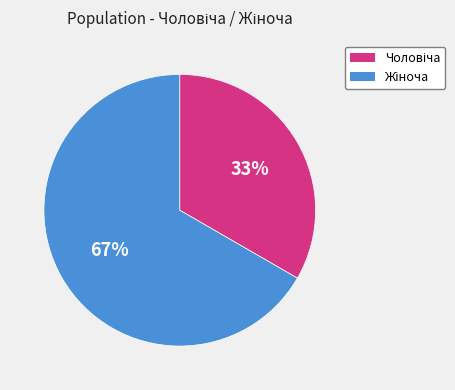

Is there any slice that represents more than half of the pie?

Yes